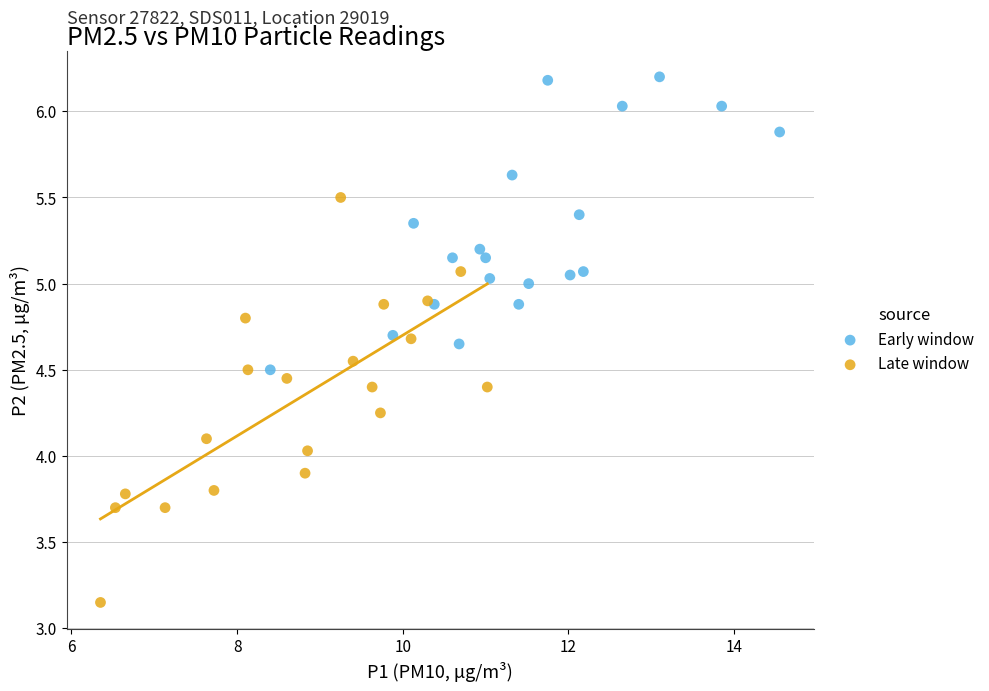

Which series has the largest Y range (max minus min)?

Late window